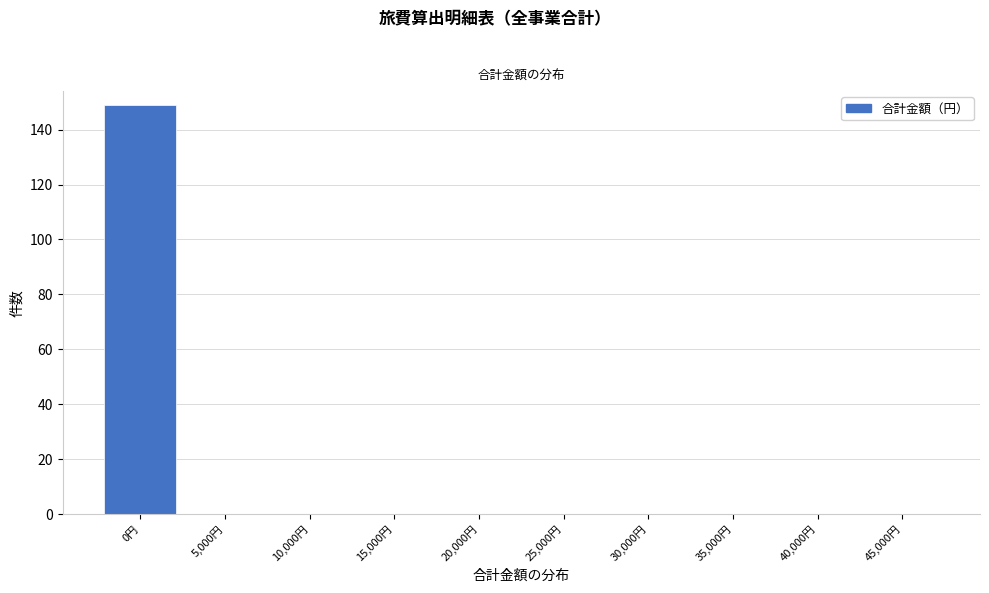

Reading right to left, list all the values displayed in this chart.

45,000円=0	40,000円=0	35,000円=0	30,000円=0	25,000円=0	20,000円=0	15,000円=0	10,000円=0	5,000円=0	0円=149